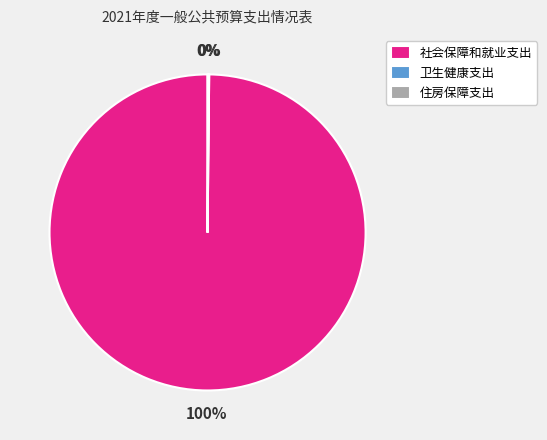

Which slice represents more than half of the pie?

社会保障和就业支出